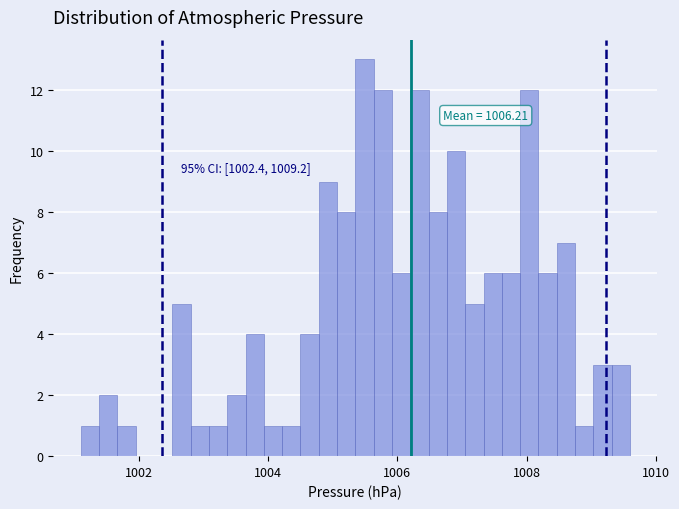

Around what value on the x-axis is the tallest bar? Give the approximate position of its centre, as read against the axis.

1005.4